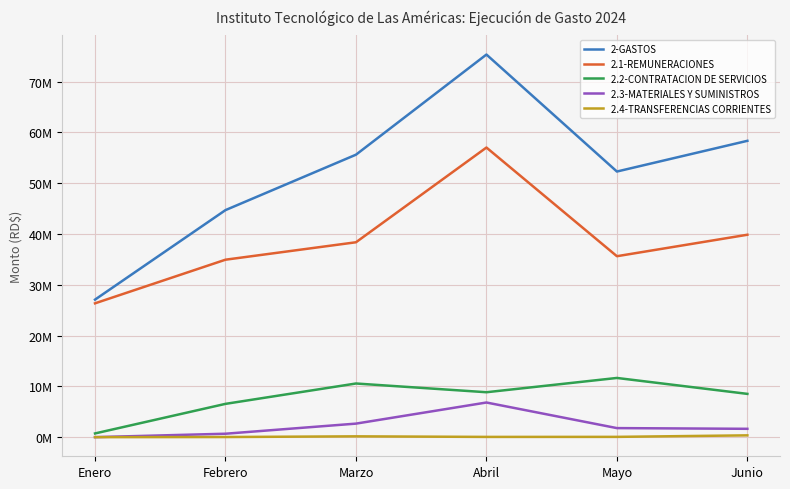

True or false: 2.1-REMUNERACIONES and 2.2-CONTRATACION DE SERVICIOS cross at least once.

False